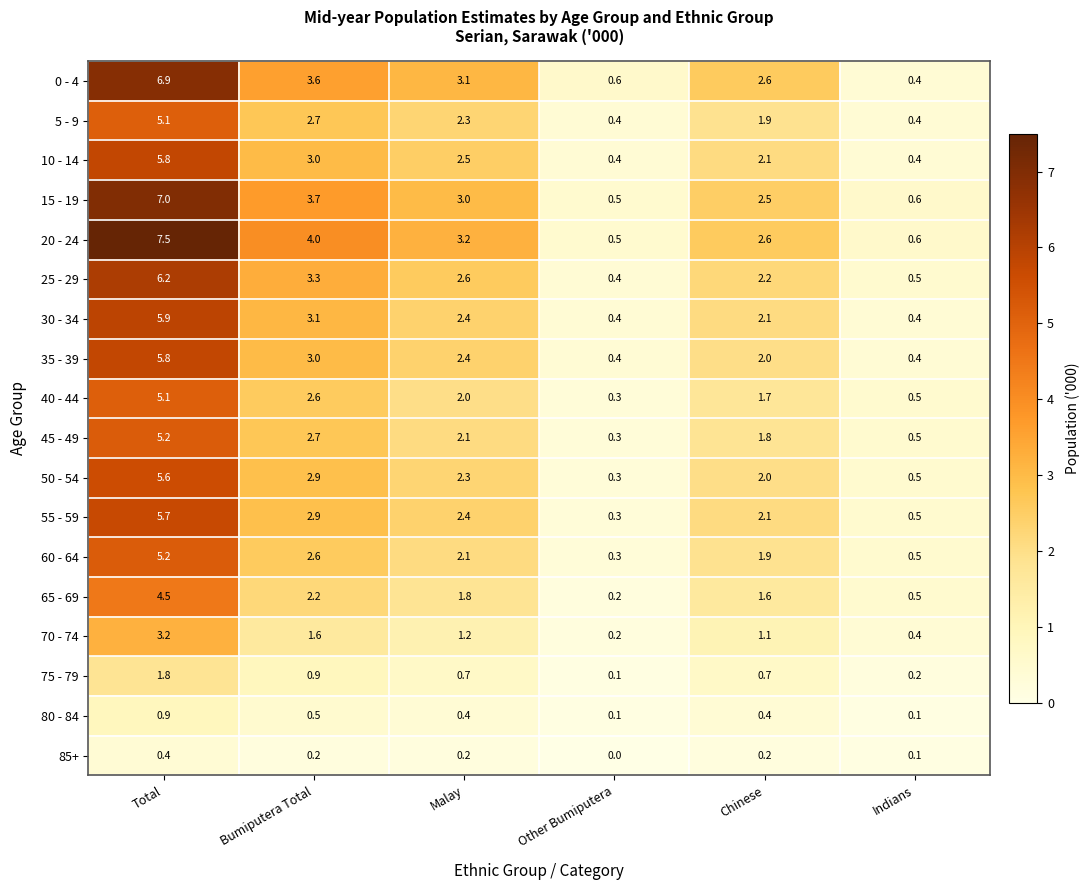

Which series changed the most between Bumiputera Total and Indians?

20 - 24